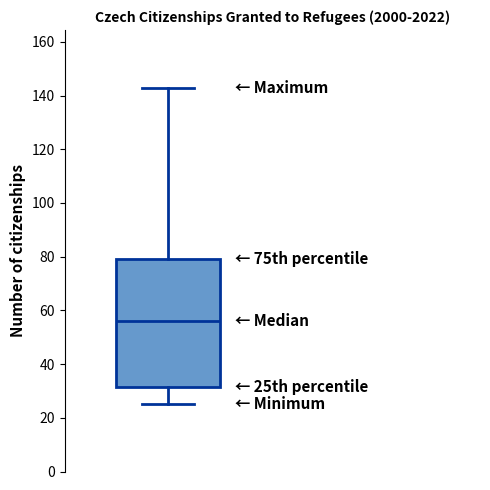

Where does the median line of the box sit on the y-axis? The values are not printed on the chart, so give them approximately, as read against the axis.

56